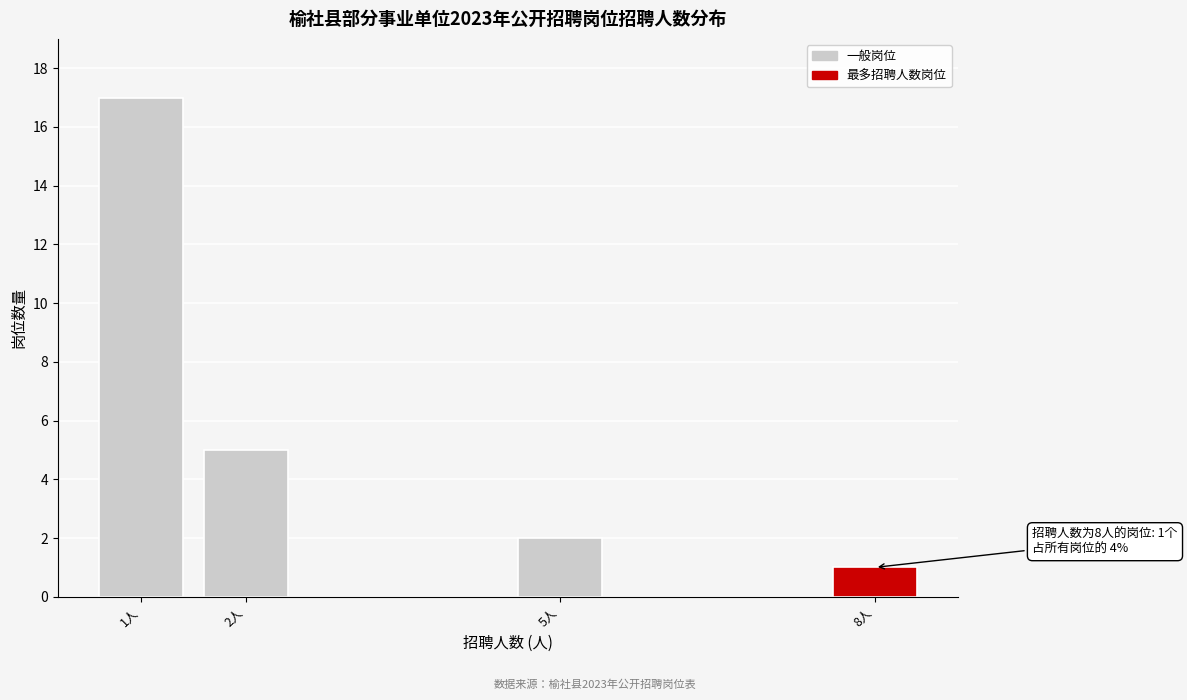

Reading left to right, list all the values displayed in this chart.

1人=17	2人=5	5人=2	8人=1